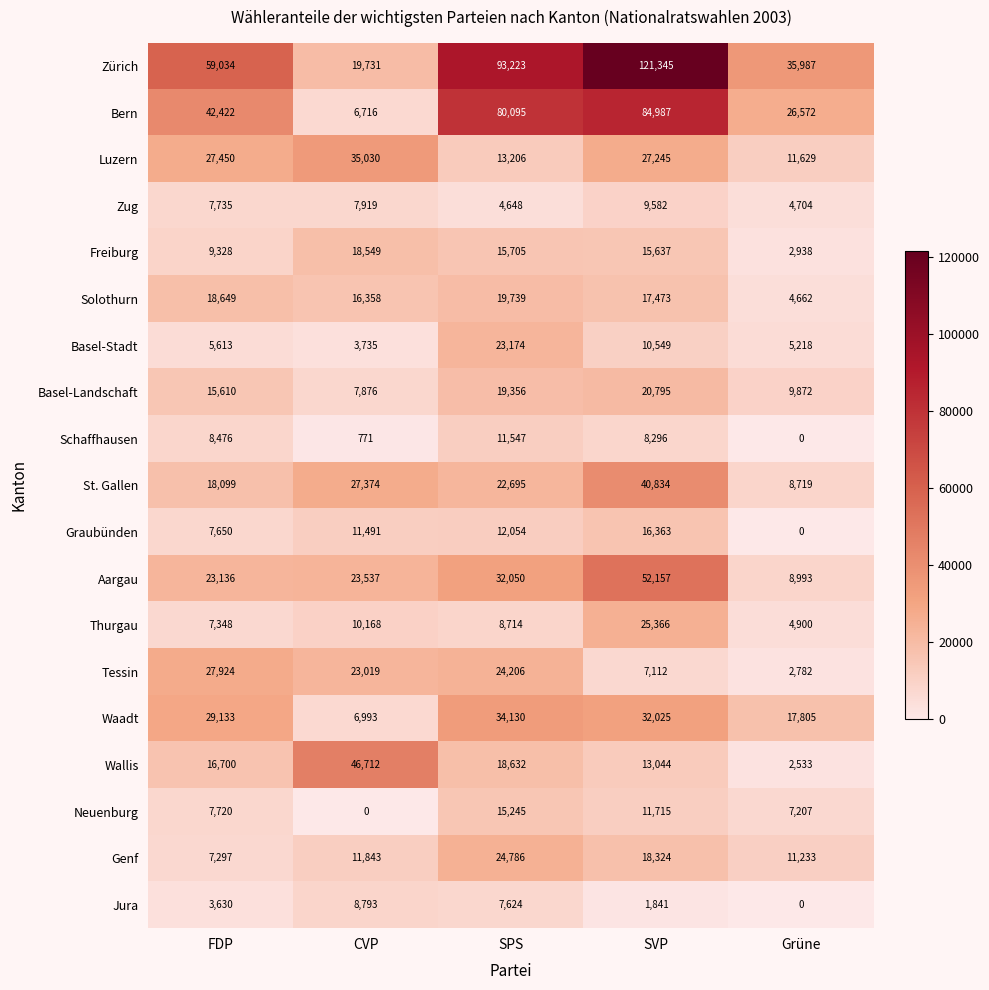

What is the difference between the maximum and minimum values in the Zürich series?

101614